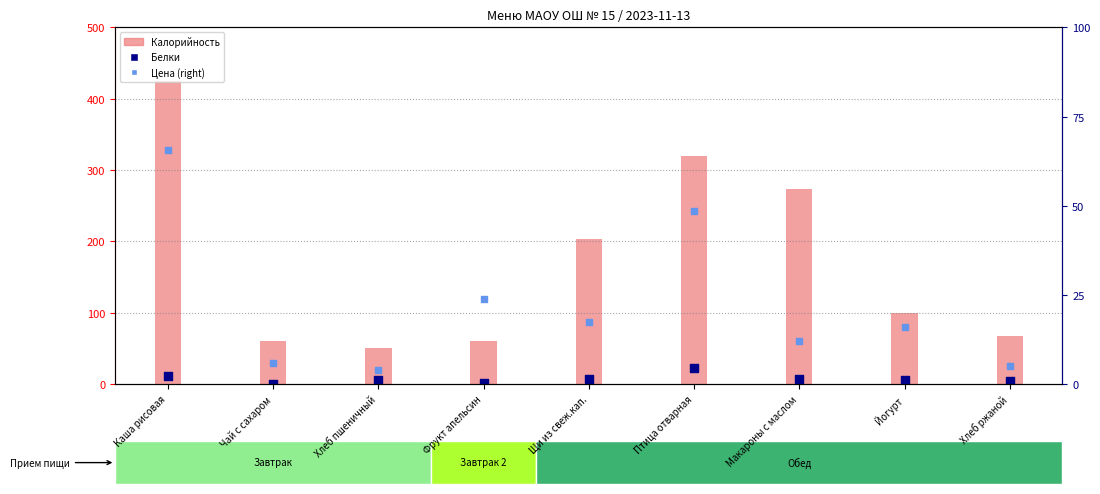

Which series contains the highest Y value?

Калорийность